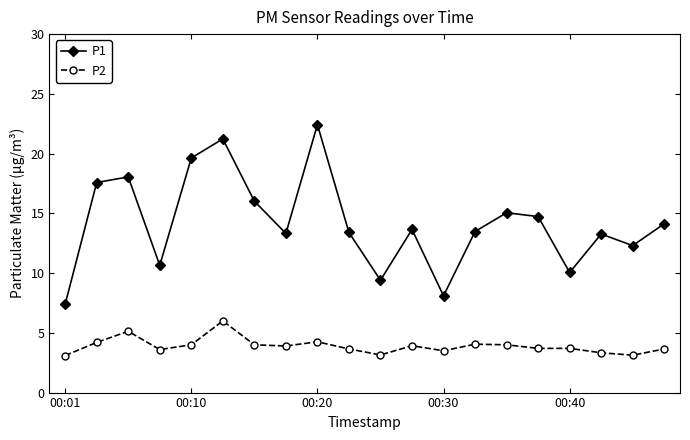

How many lines are shown in the chart?

2